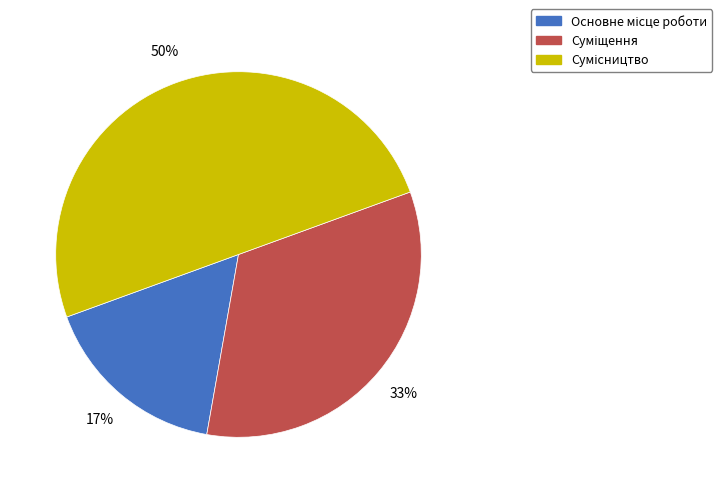

To the nearest percent, what is the average slice percentage?

33%